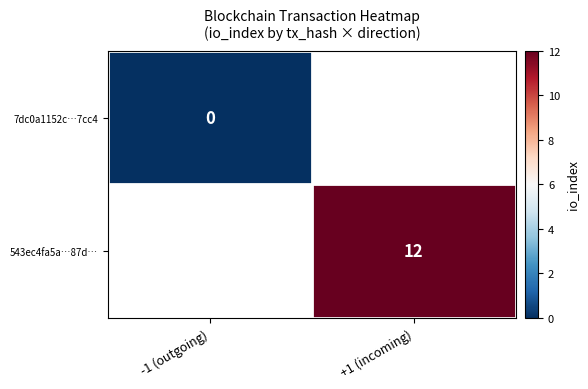

Is the value of 7dc0a1152c…7cc4 at -1 (outgoing) greater than the value of 543ec4fa5a…87d… at +1 (incoming)?

No